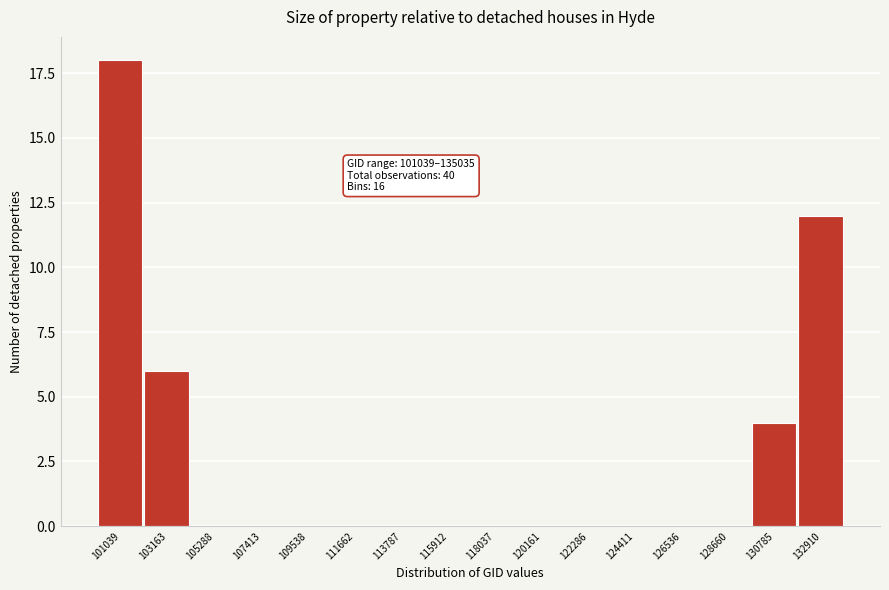

Reading left to right, what are all the values shown in this chart?

101039=18	103163=6	105288=0	107413=0	109538=0	111662=0	113787=0	115912=0	118037=0	120161=0	122286=0	124411=0	126536=0	128660=0	130785=4	132910=12